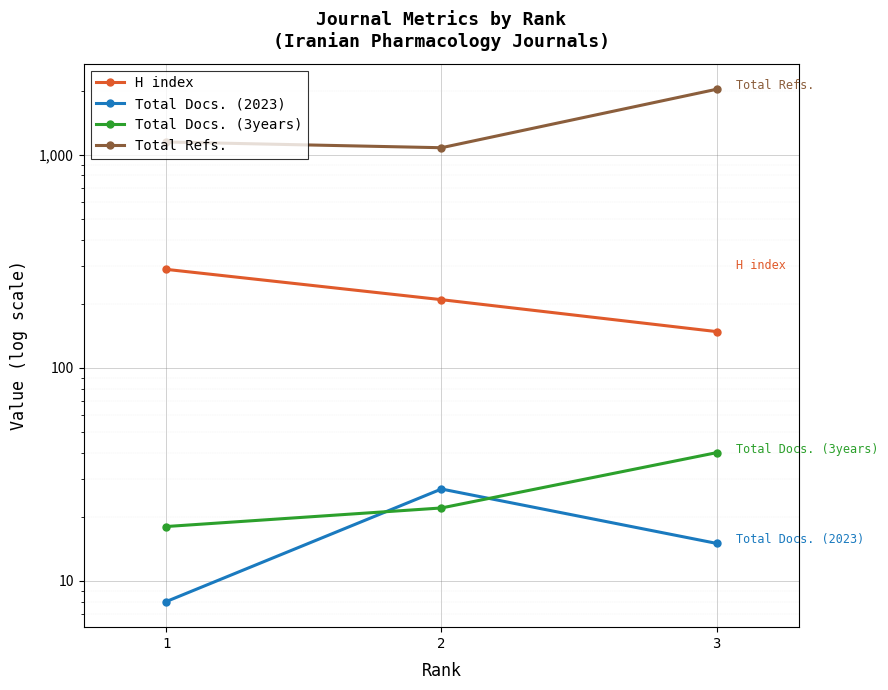

What is the value of the Total Docs. (2023) point at the 1st from the left?

8